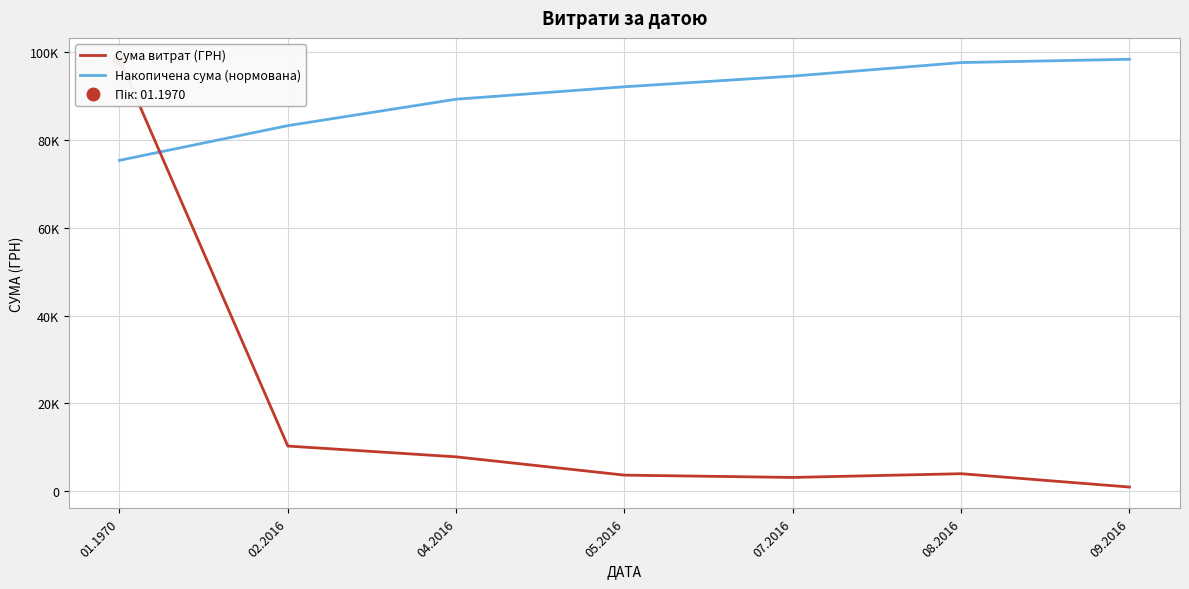

What is the label of the 6th point from the right?

02.2016